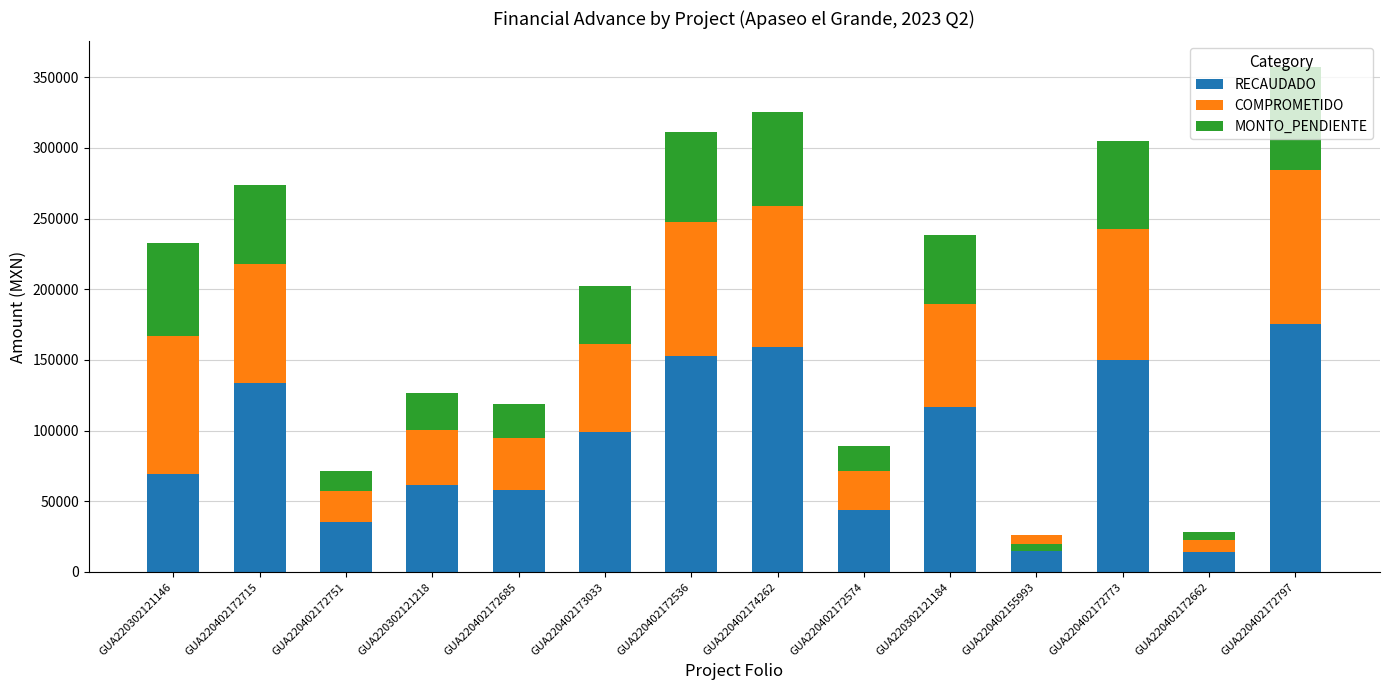

At which label is RECAUDADO closest to 94688?

GUA220402173033